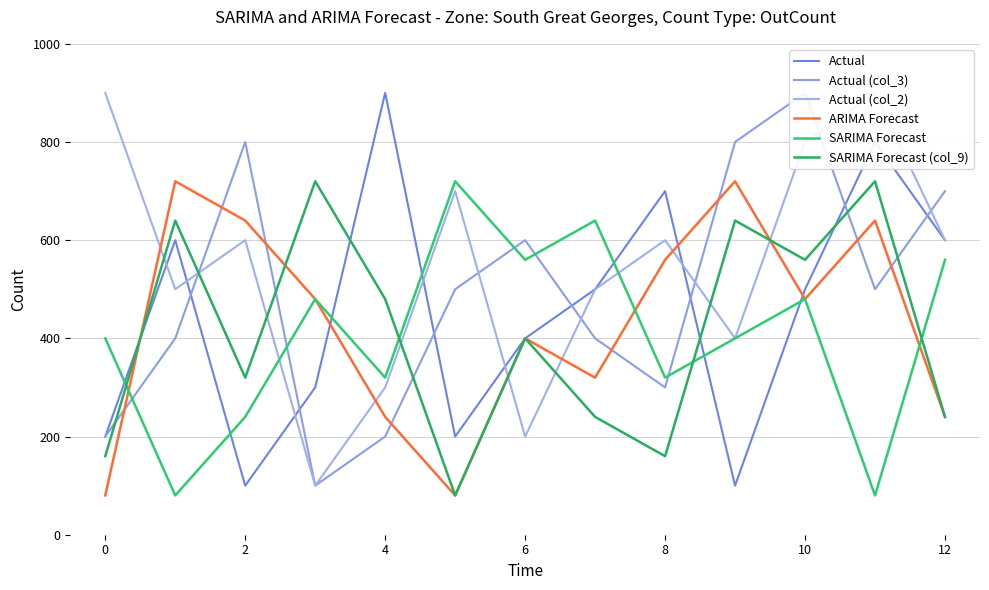

How many data points in Actual (col_2) are less than 600?

6